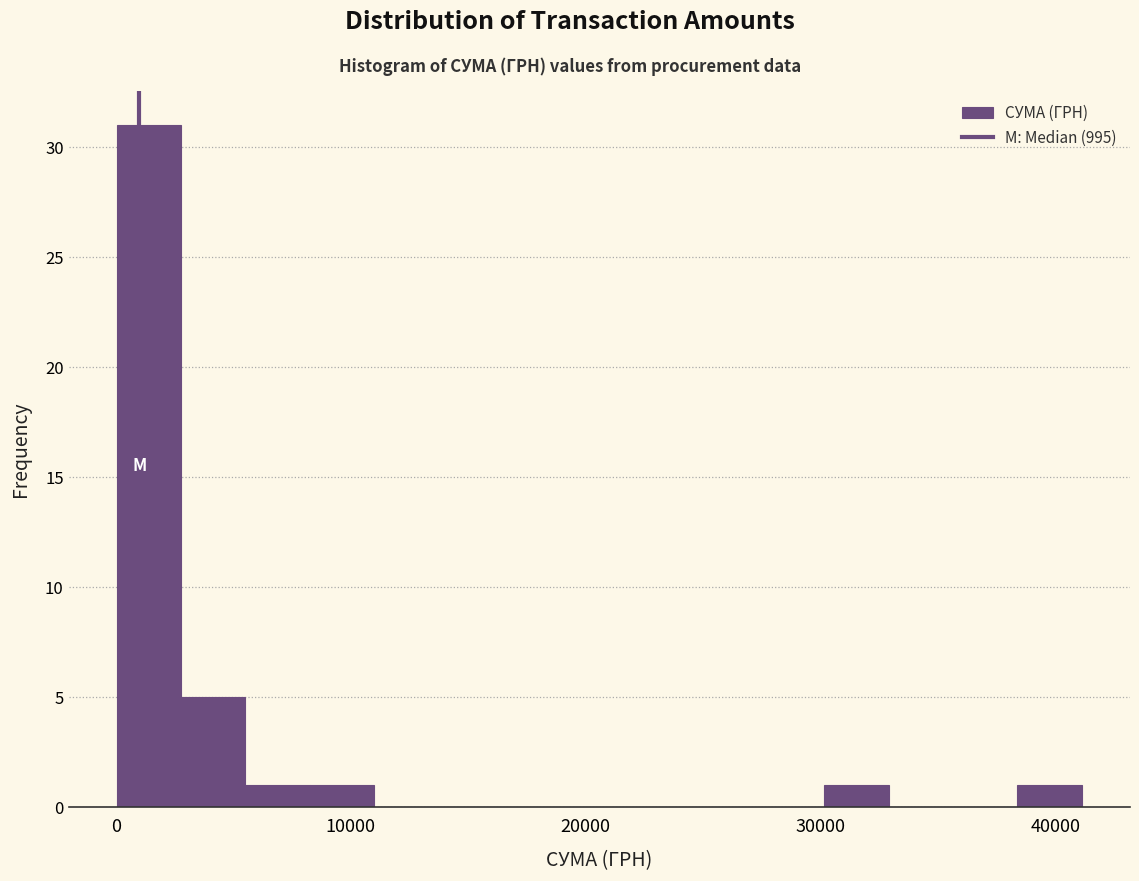

Read against the x-axis, roughly where is the centre of the tallest bar?

1000